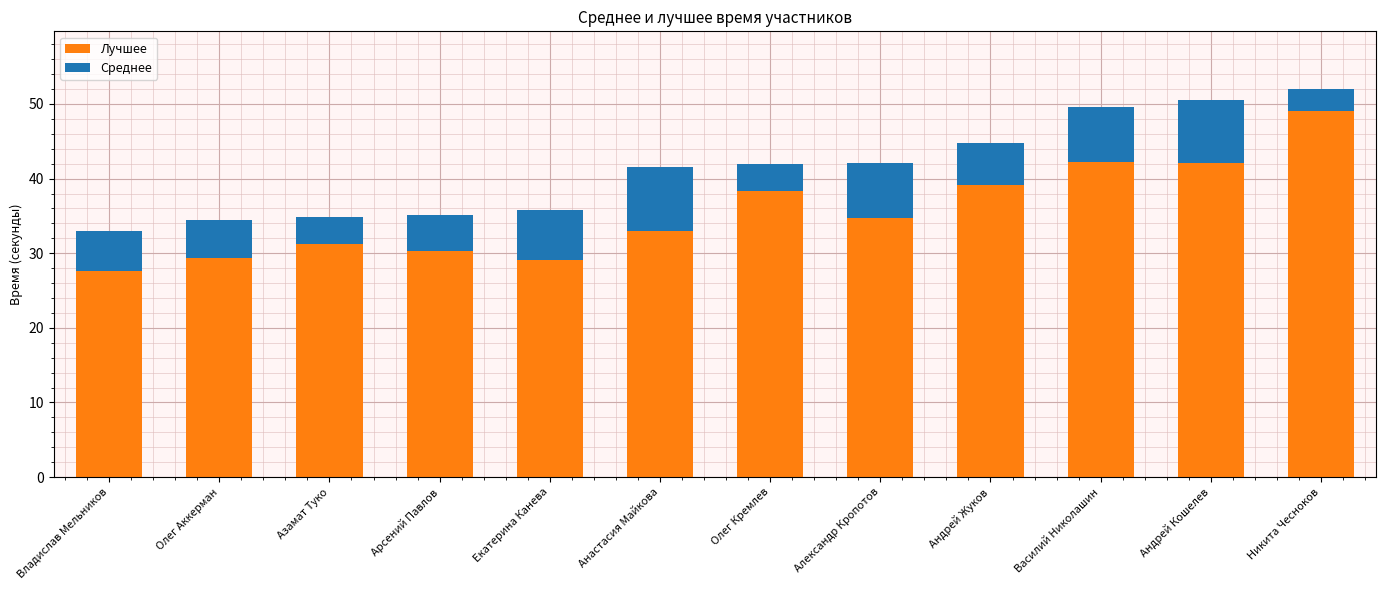

What is the sum of all Лучшее values?

426.2